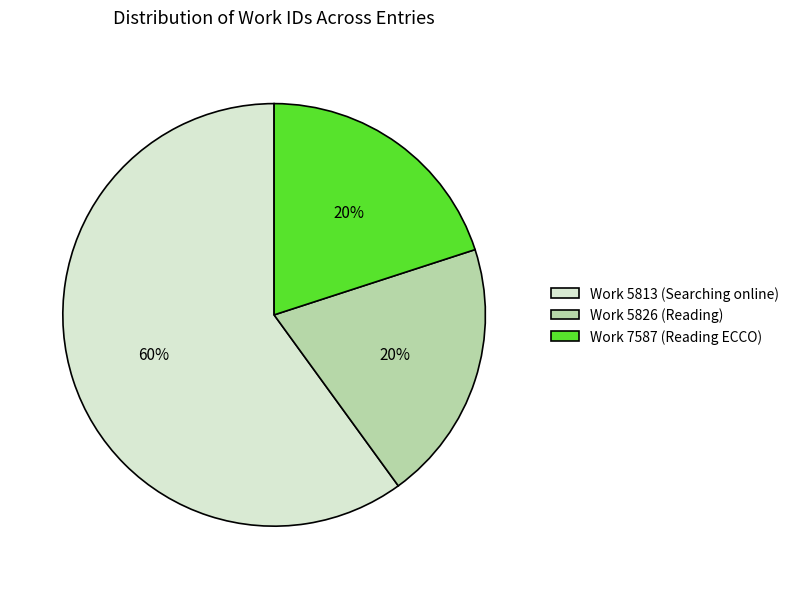

Does any single category account for the majority?

Yes